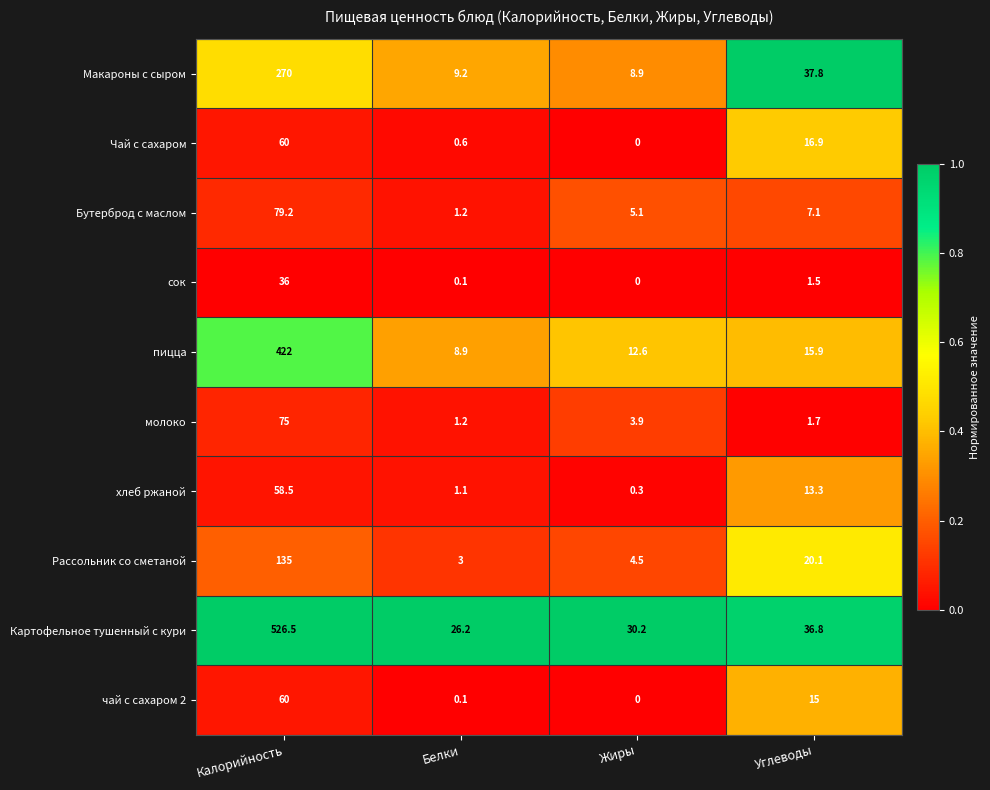

Which series has the largest range (max minus min)?

Картофельное тушенный с кури